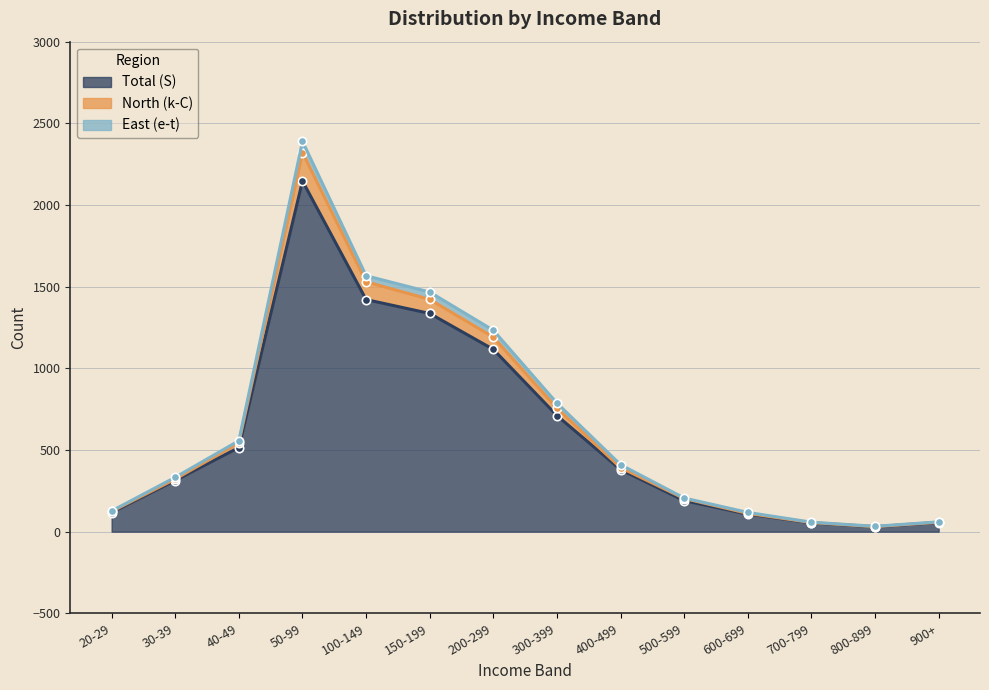

Read the North (k-C) value at 40-49.

544